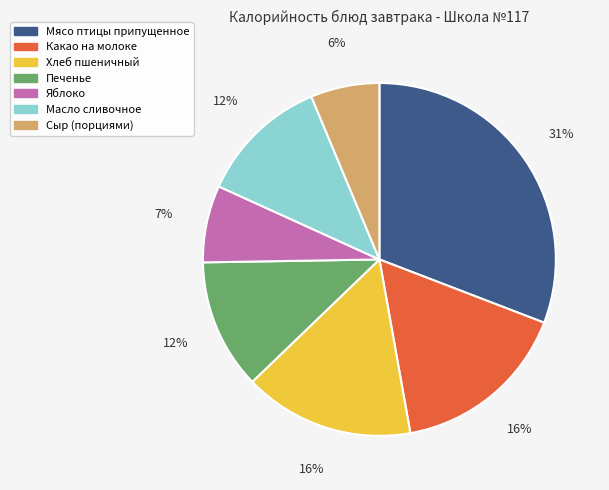

Does any single category account for the majority?

No